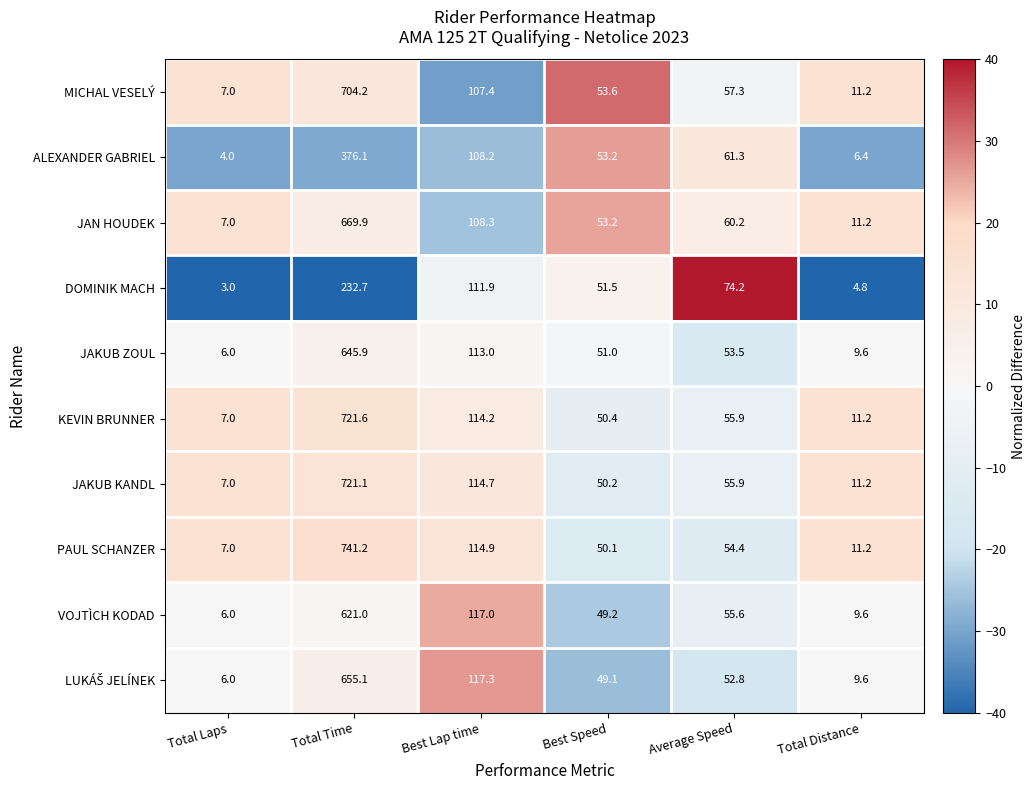

Which label corresponds to the smallest value in the chart?

Total Laps